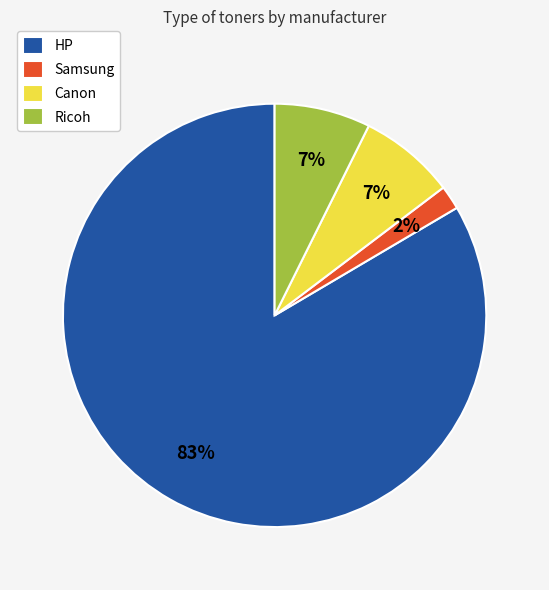

What is the smallest slice in the pie chart?

Samsung